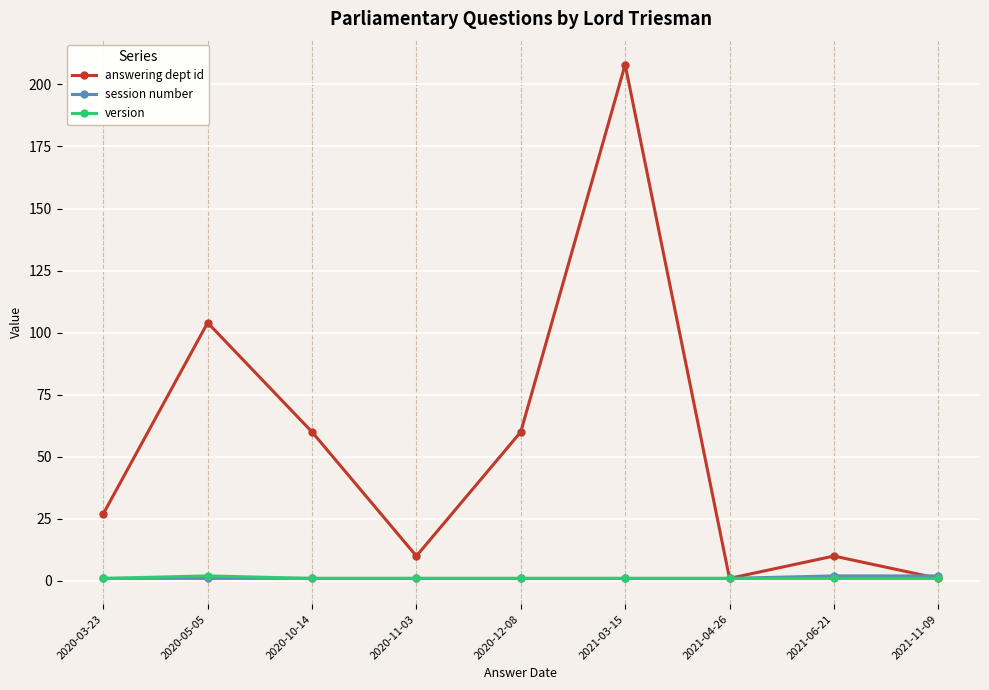

True or false: answering dept id has more than 1 points higher than both neighbors.

True